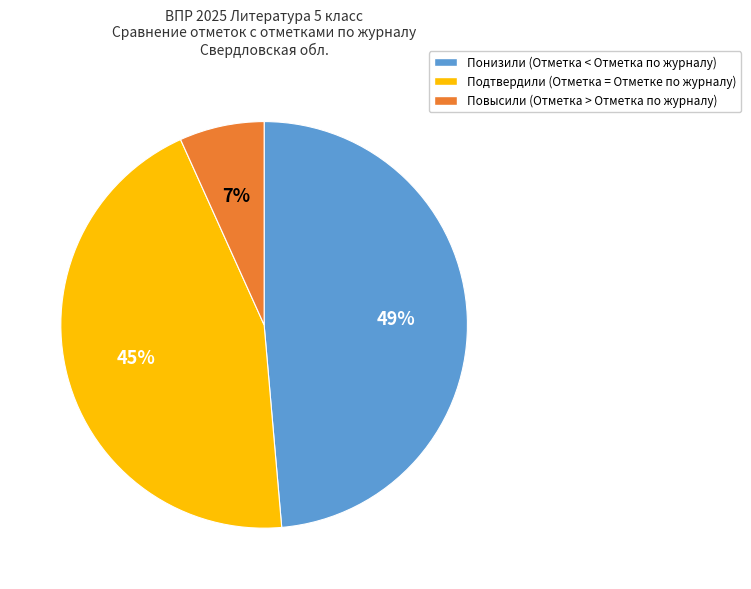

To the nearest percent, what is the average slice percentage?

33%